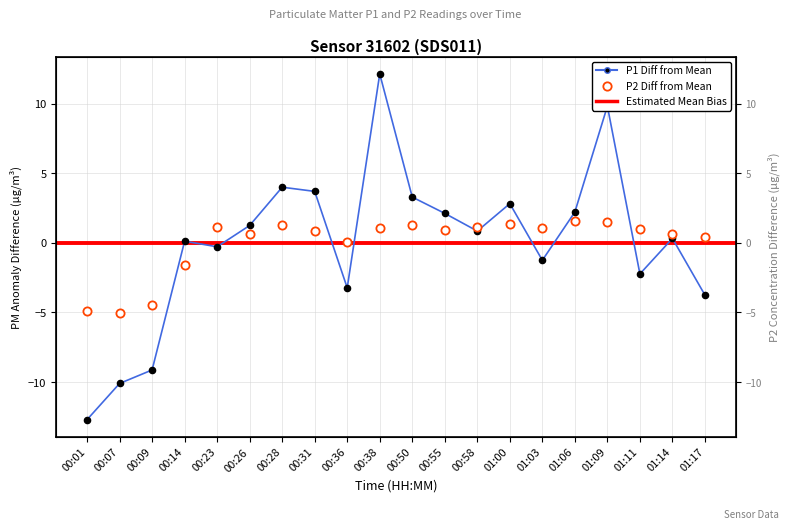

Is the value of P1 at 00:50 greater than the value of P2 at 01:17?

Yes